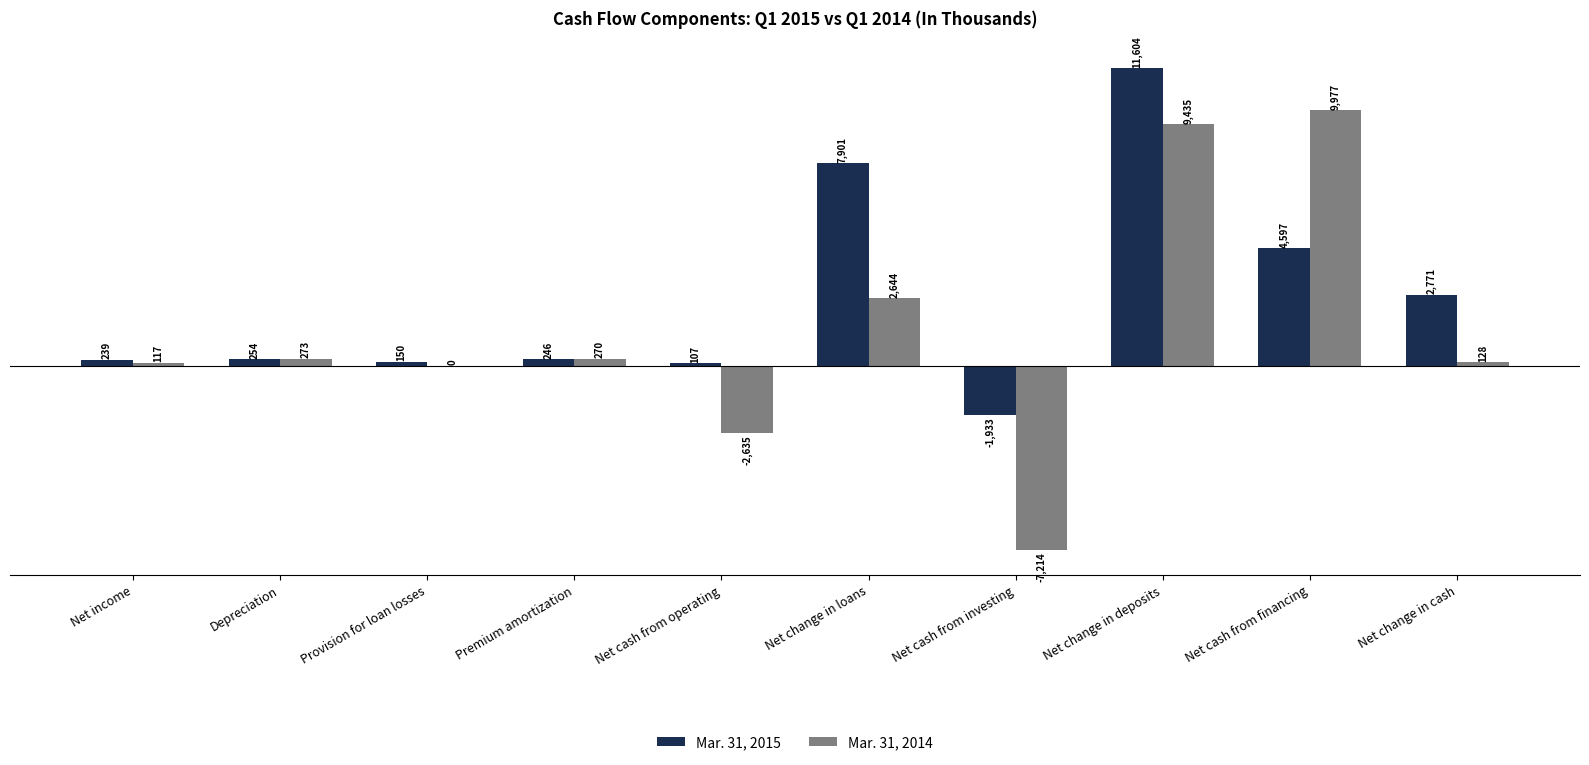

Which category has the highest value in the Mar. 31, 2014 series?

Net cash from financing